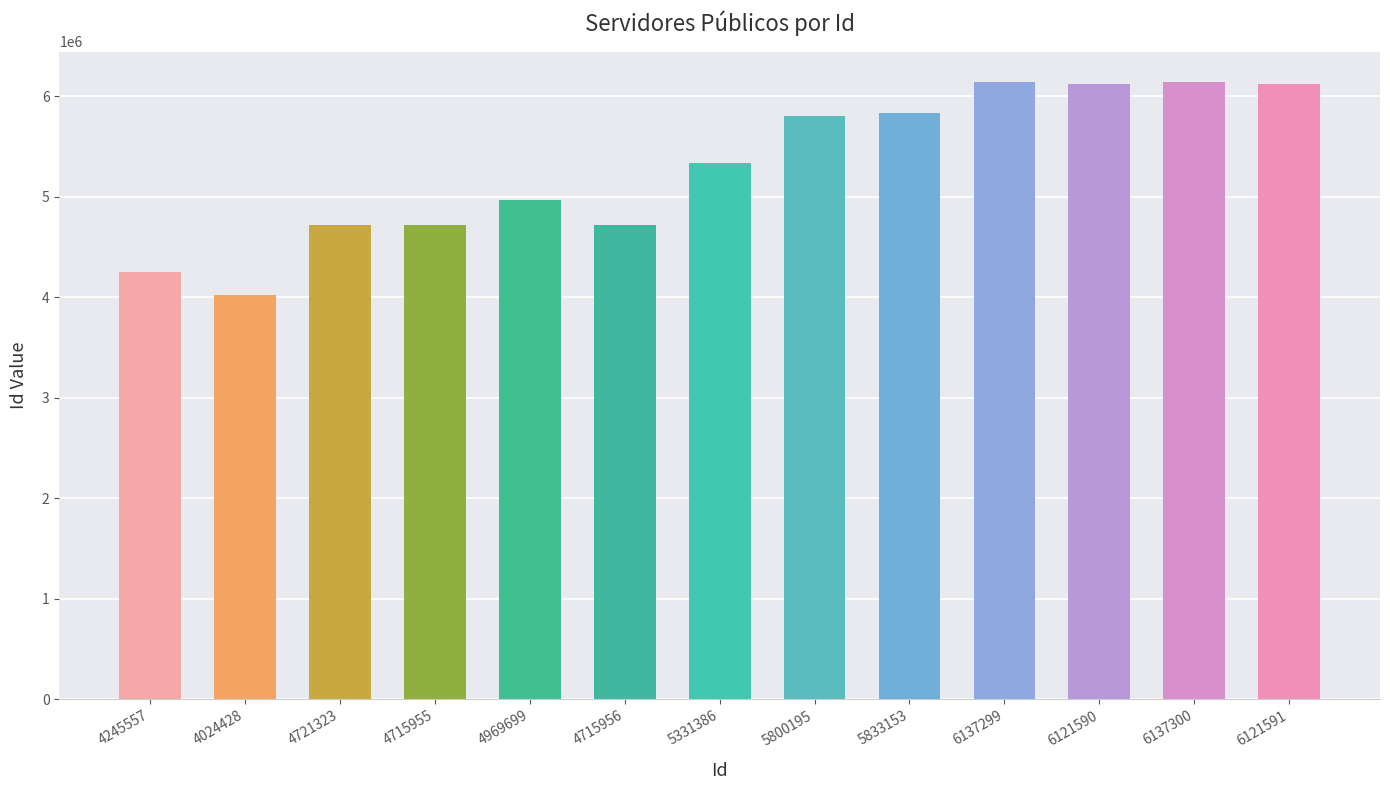

True or false: the data shows 4721323 at 4721323.

True